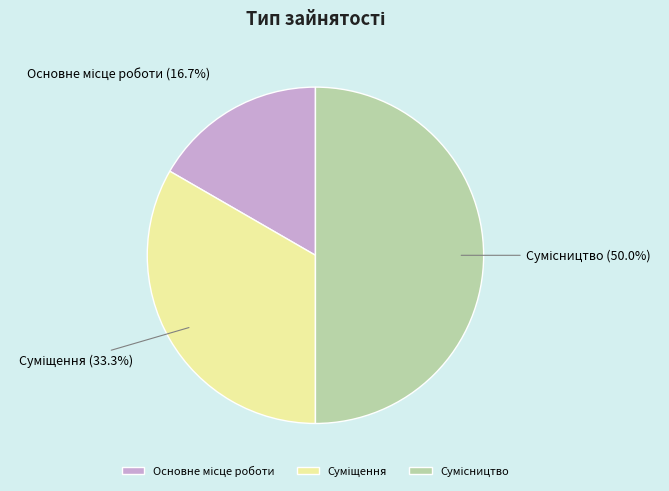

Count the number of slices in the pie.

3